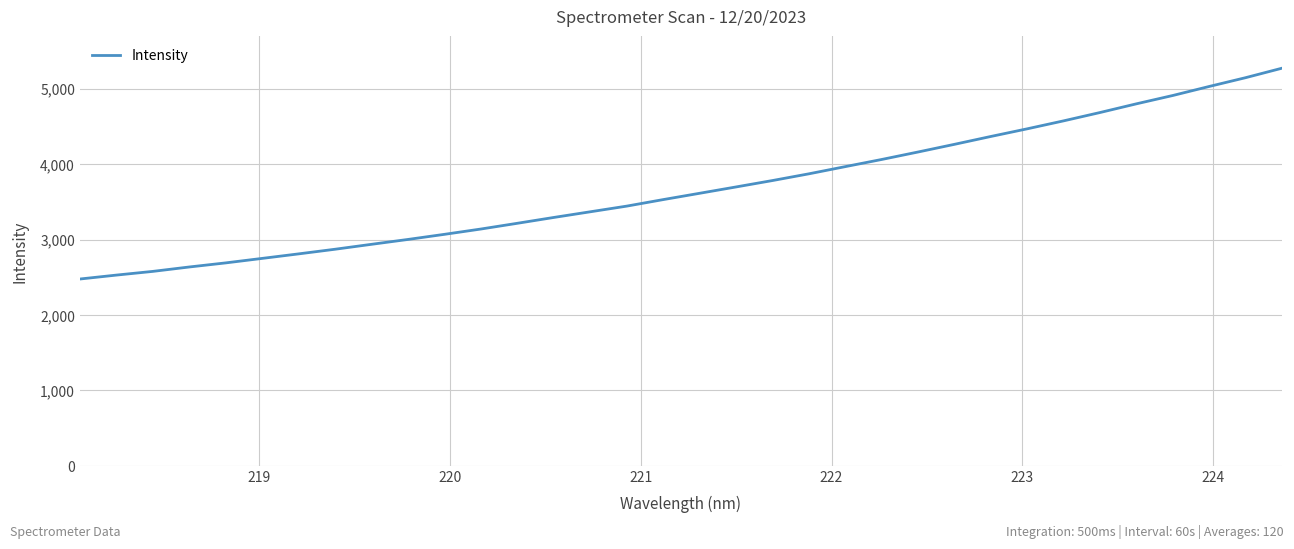

What is the smallest value displayed?

2477.0